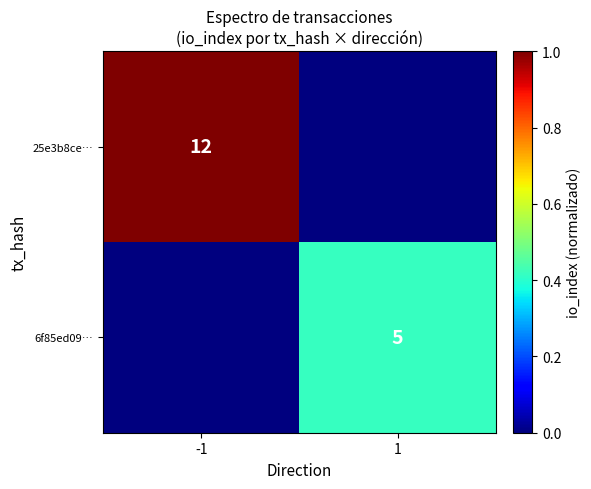

The value of 6f85ed09… at 1 is 5. True or false?

True